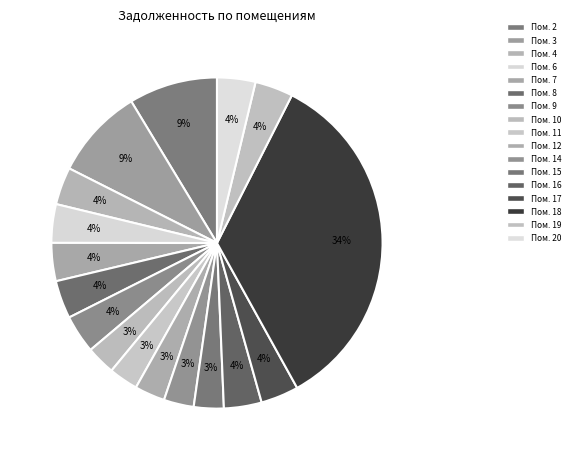

How many slices are in this pie chart?

17